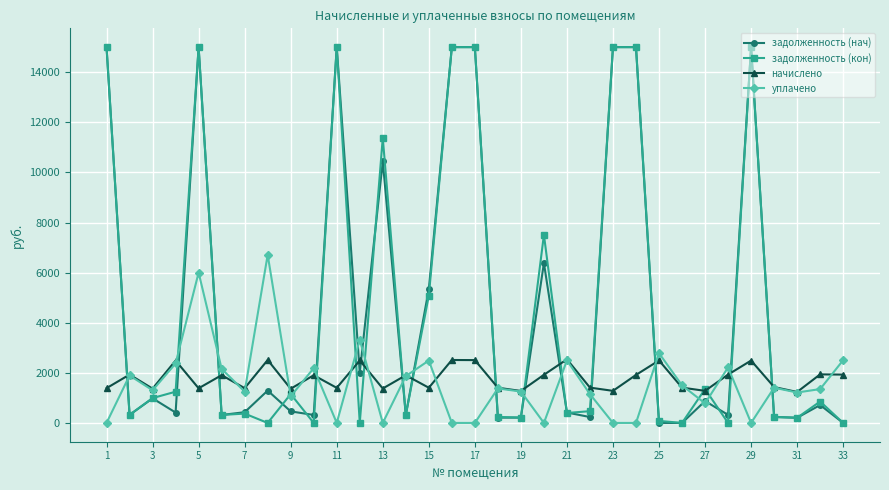

At how many categories does at least one series exceed 5615?

11